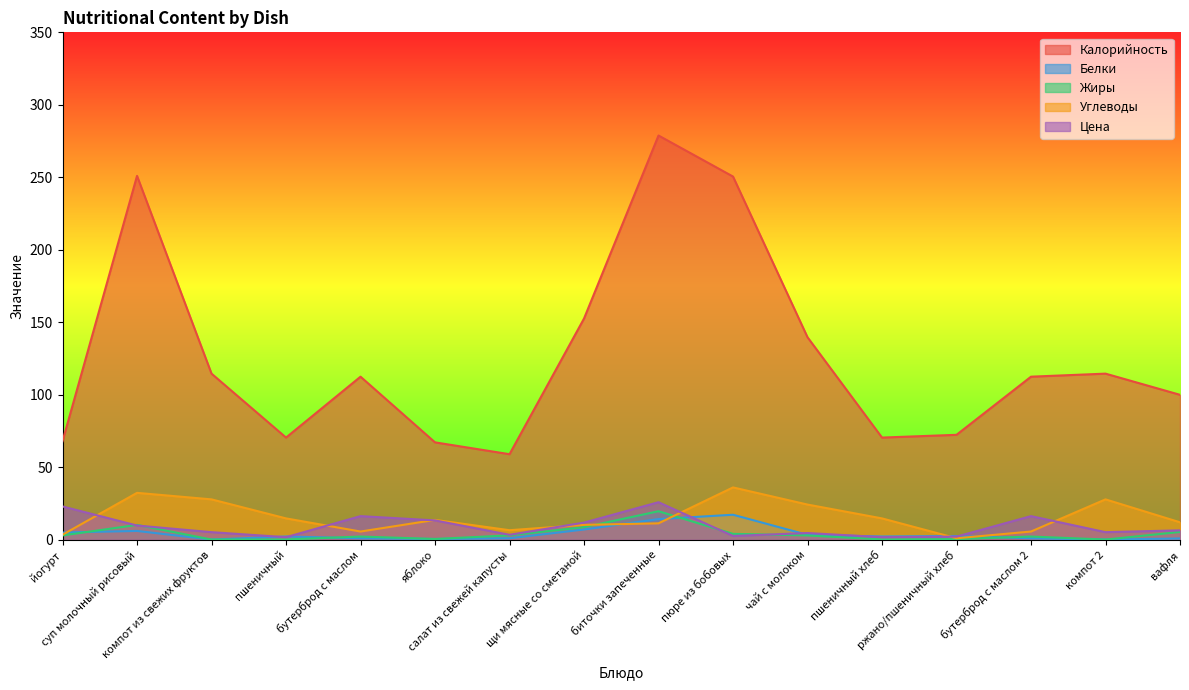

What value does the Жиры series have at ржано/пшеничный хлеб?

0.5